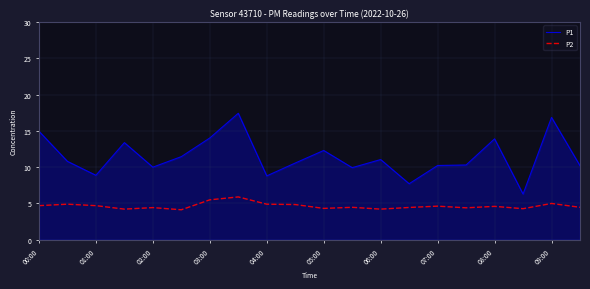

How many lines are shown in the chart?

2